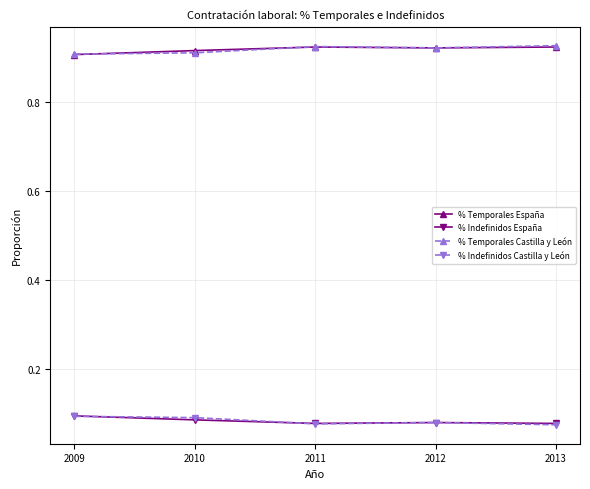

How many distinct data groups are displayed?

4